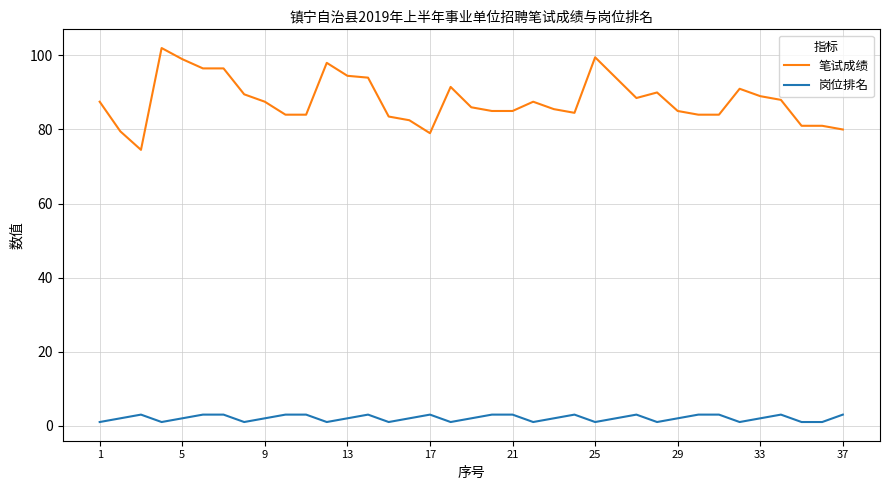

True or false: 笔试成绩 and 岗位排名 intersect in this chart.

False